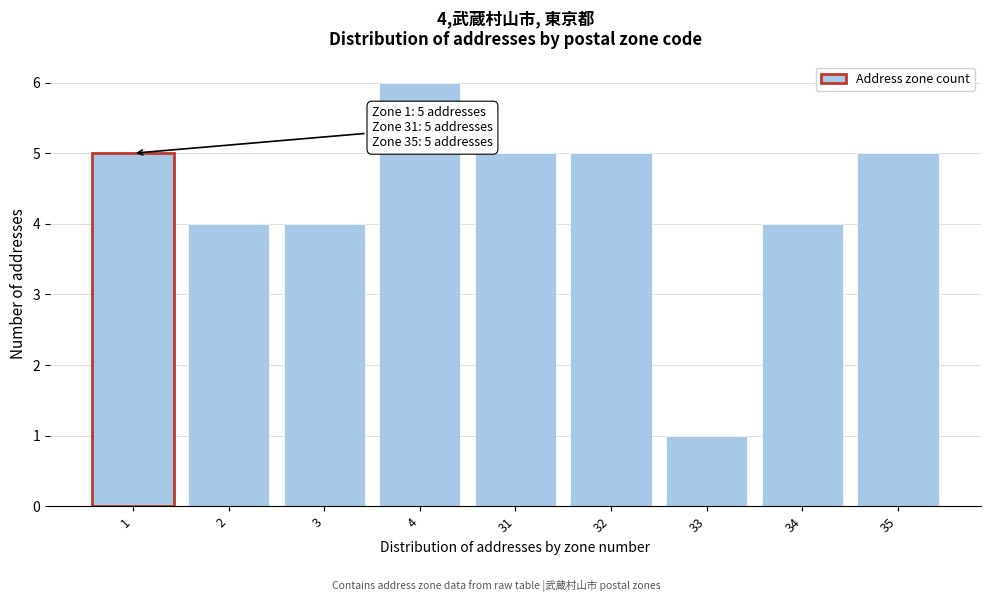

Reading left to right, what are all the values shown in this chart?

5	4	4	6	5	5	1	4	5